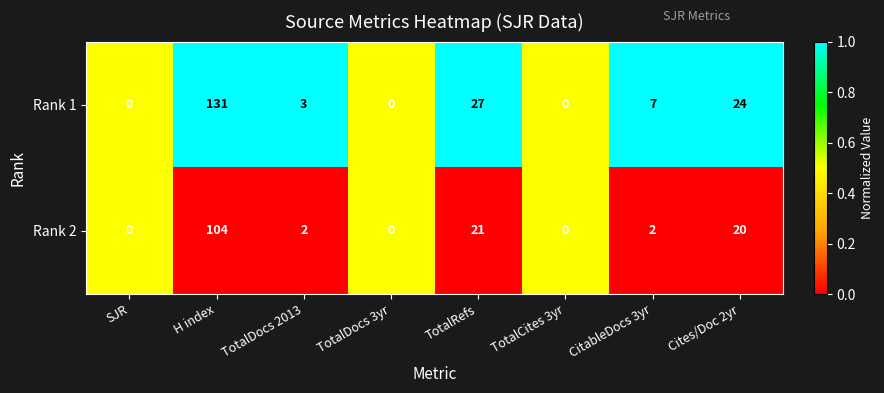

What is the difference between the maximum and minimum values in the Rank 1 series?

131